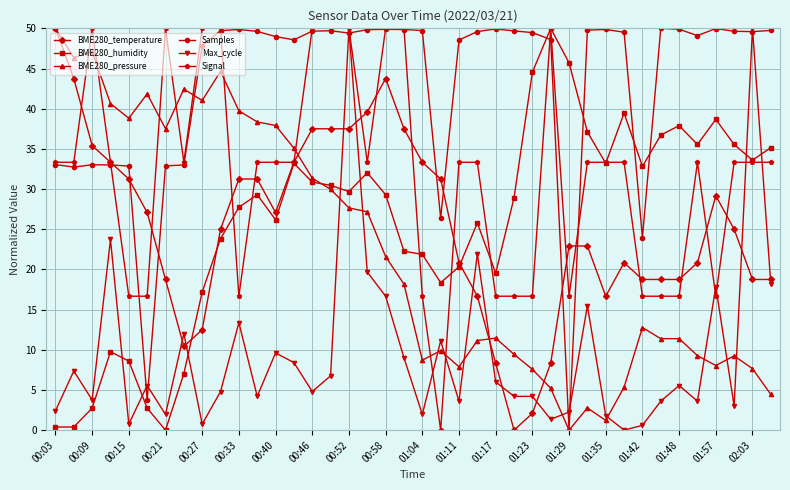

What is the difference between the maximum and minimum values in the Signal series?

50.0